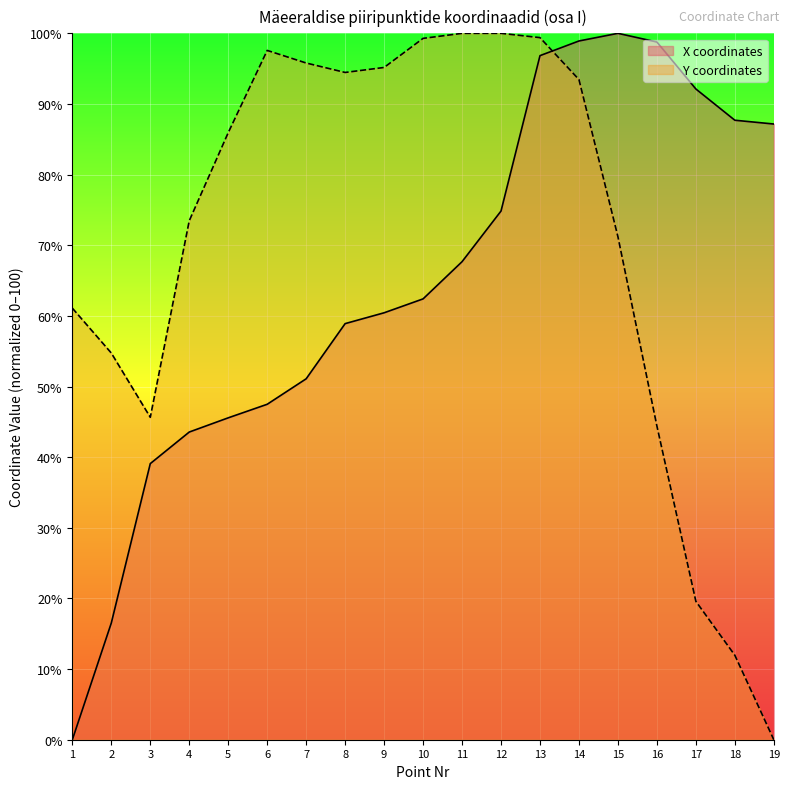

What is the average value of the Y coordinates series?

70.7